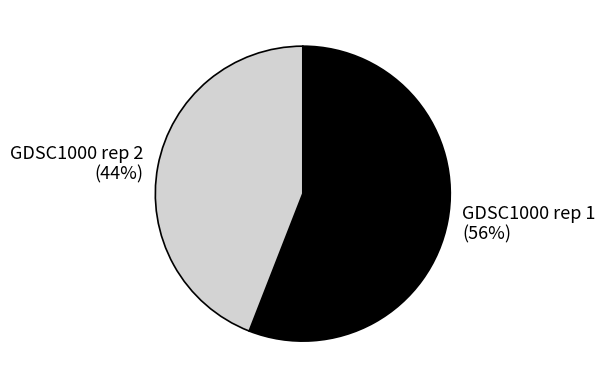

Which category has the smallest portion of the pie?

GDSC1000 rep 2